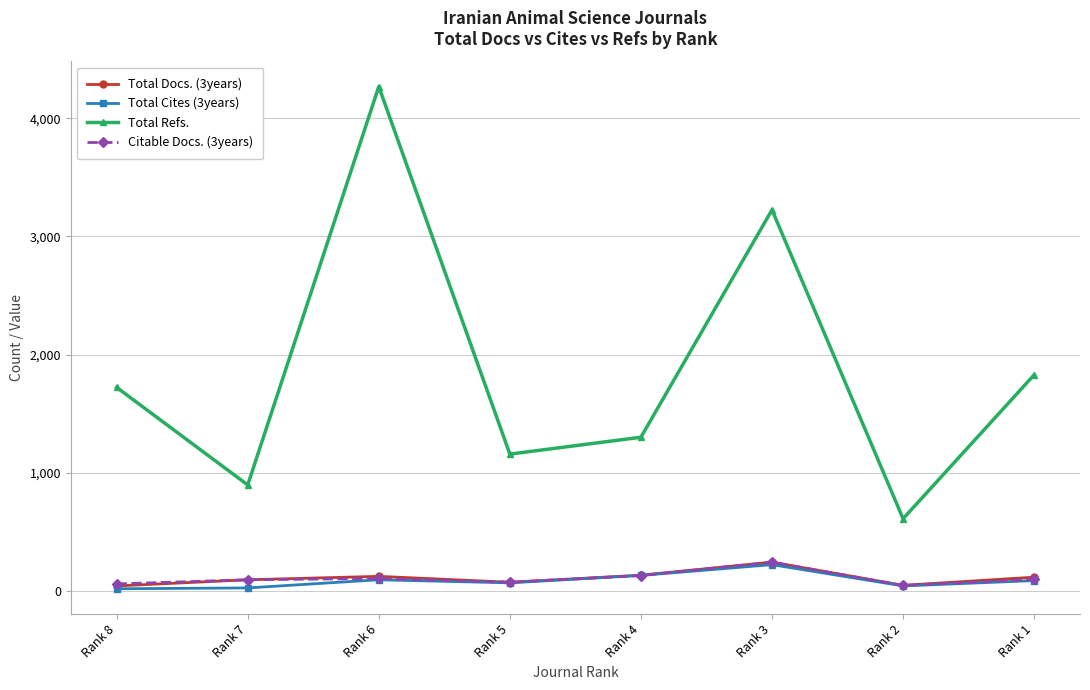

How many lines are shown in the chart?

4